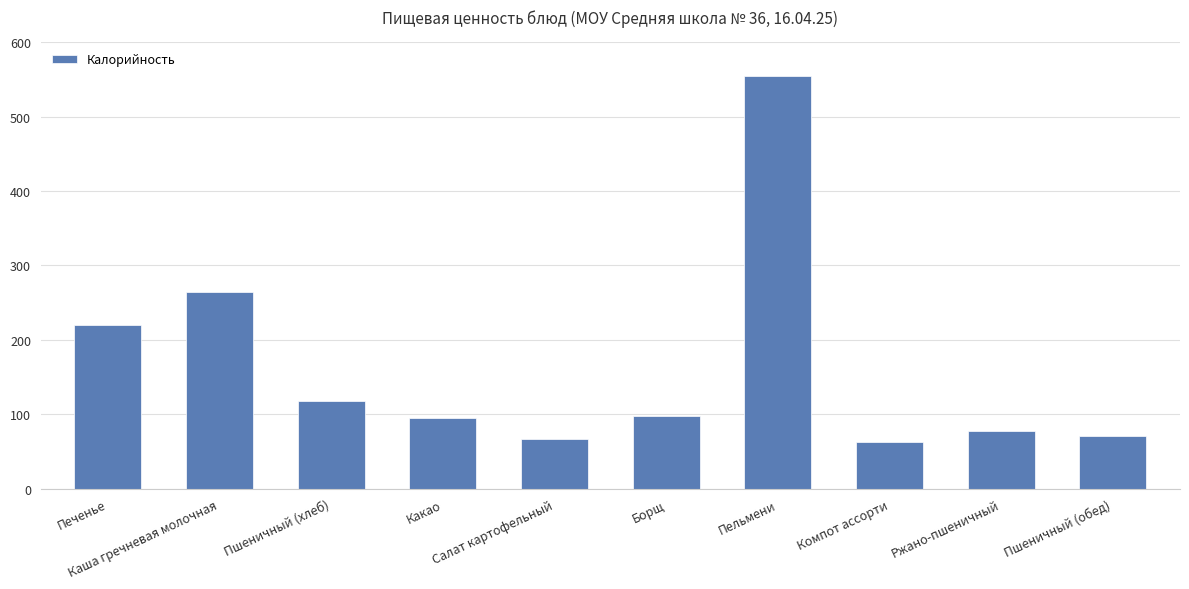

Count the number of data series in this chart.

1